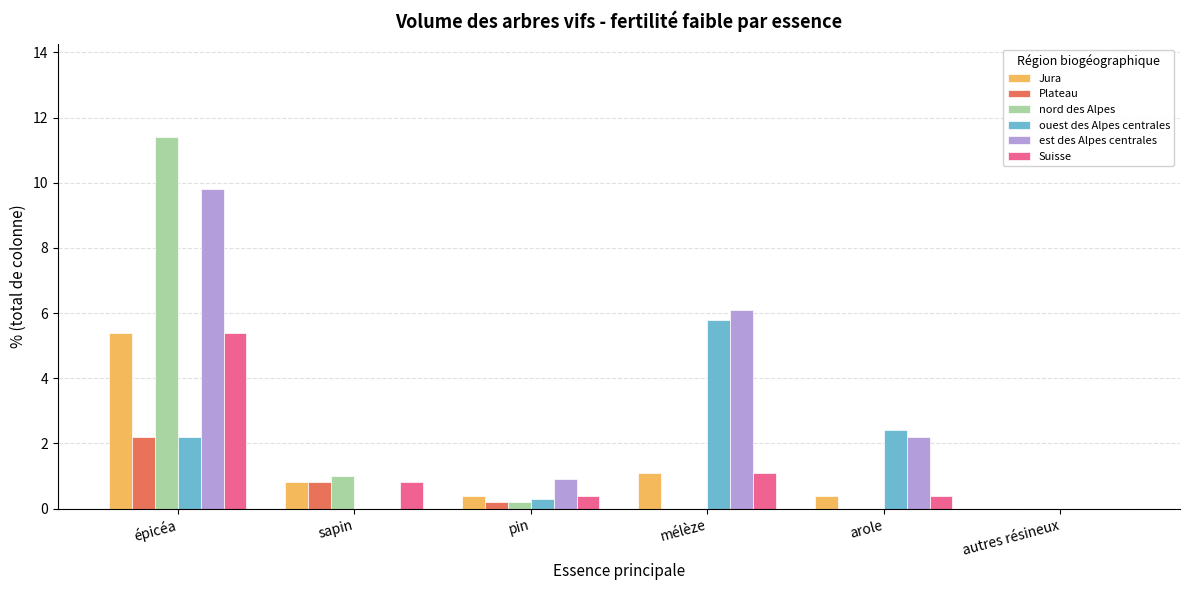

At which category is the sum across all series the highest?

épicéa